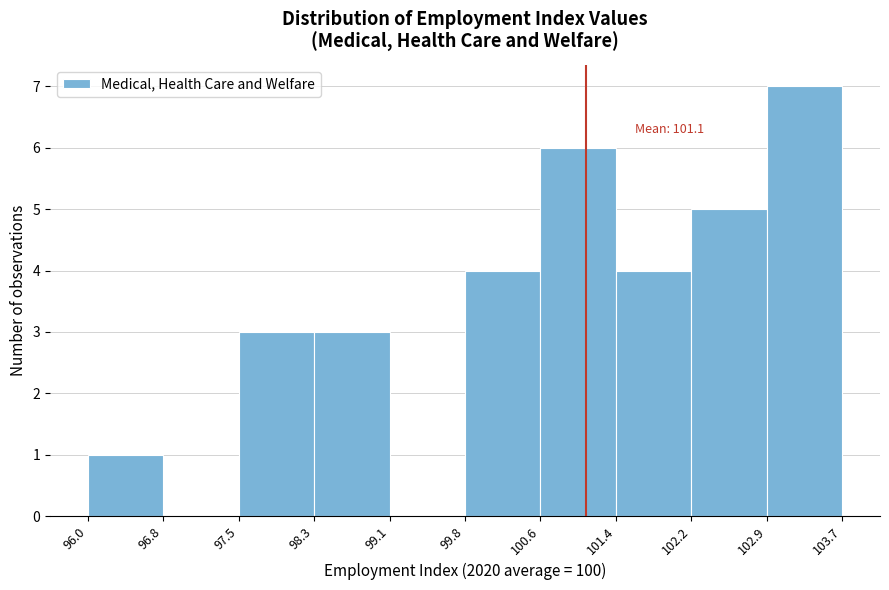

Over which range of the x-axis is the bar tallest?

102.9 to 103.7